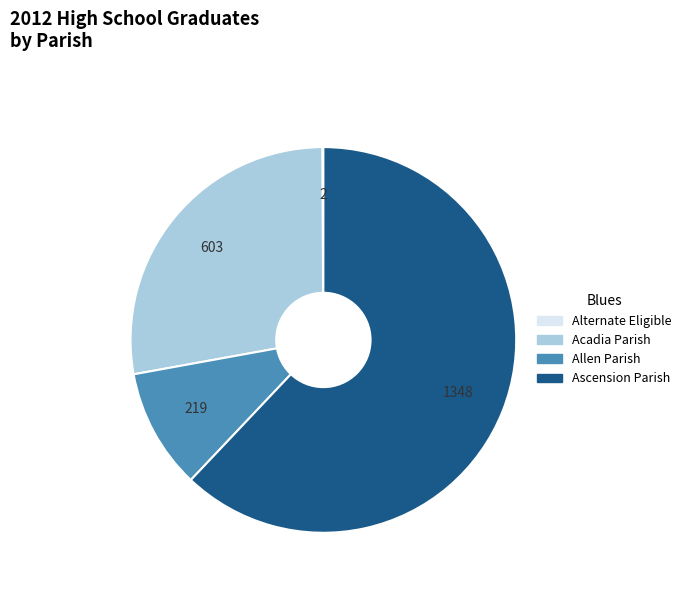

Which slice is the largest?

Ascension Parish